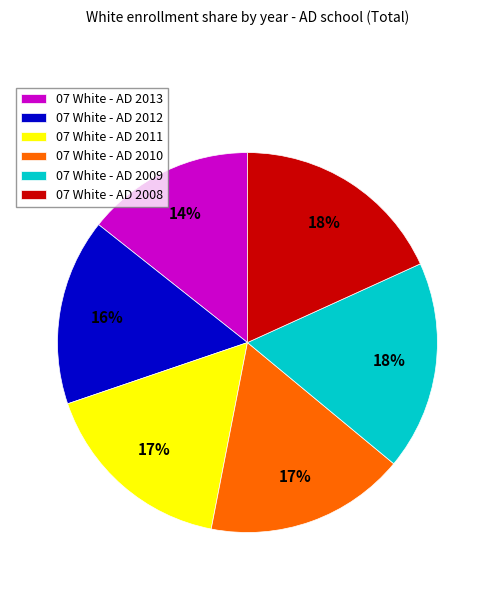

Combined, do 07 White - AD 2008 and 07 White - AD 2012 account for over 50%?

No